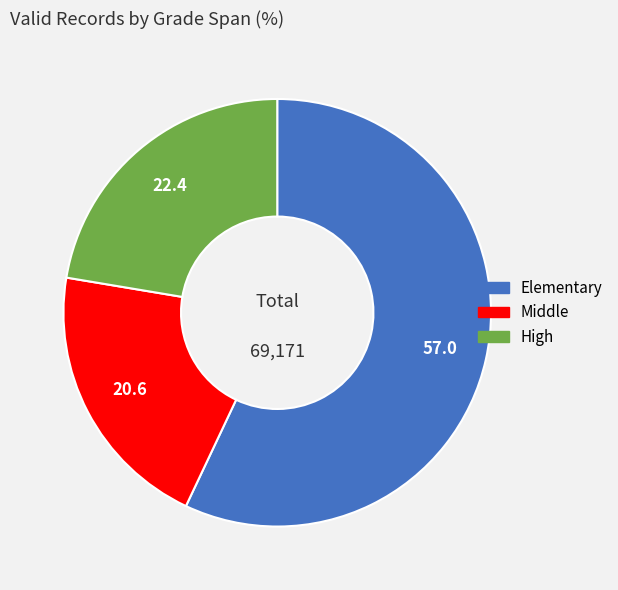

Which slice represents more than half of the pie?

Elementary